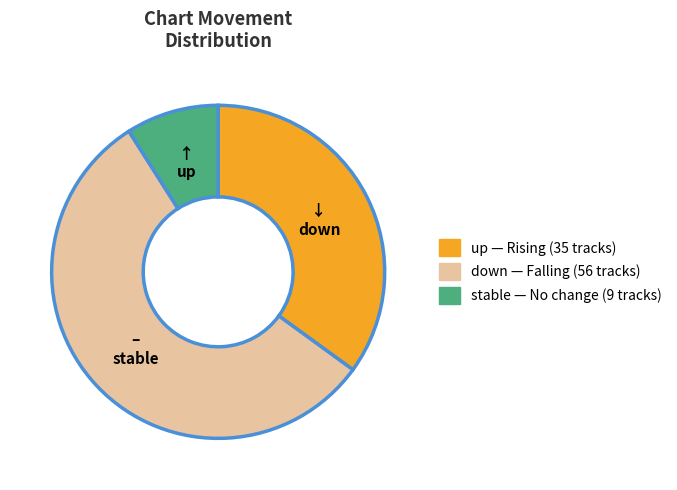

Is there any slice that represents more than half of the pie?

Yes